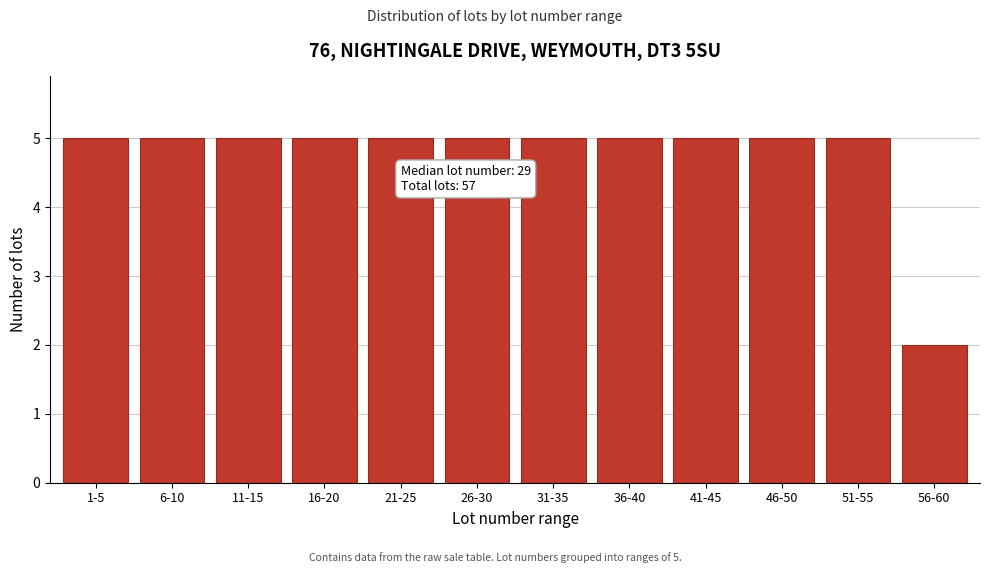

Reading left to right, extract all data points from this chart.

1-5=5	6-10=5	11-15=5	16-20=5	21-25=5	26-30=5	31-35=5	36-40=5	41-45=5	46-50=5	51-55=5	56-60=2